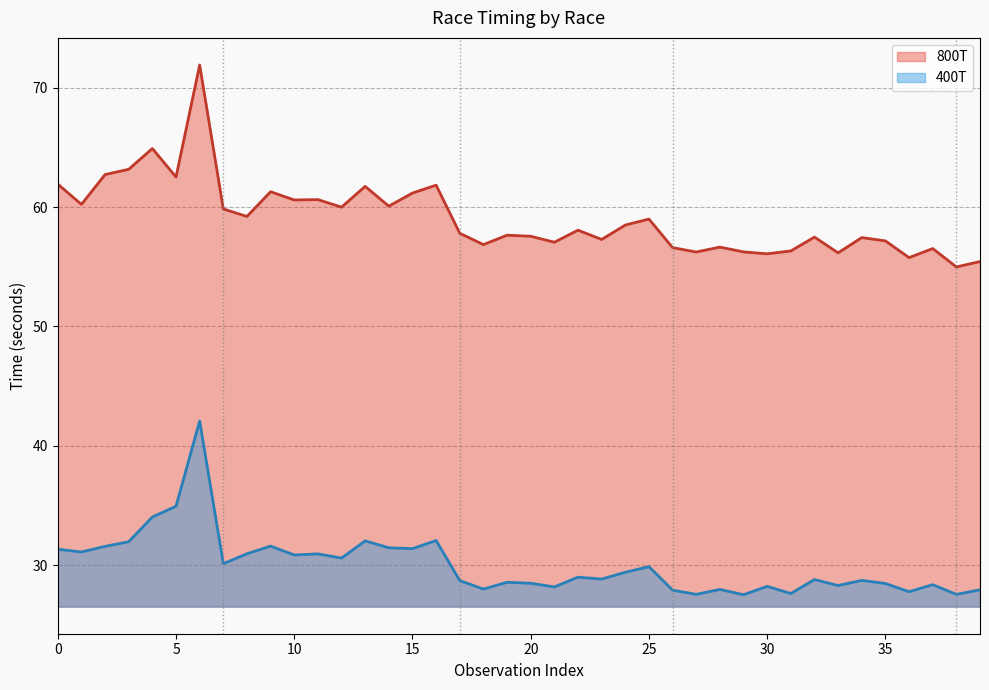

What is the maximum value for 400T?

42.1